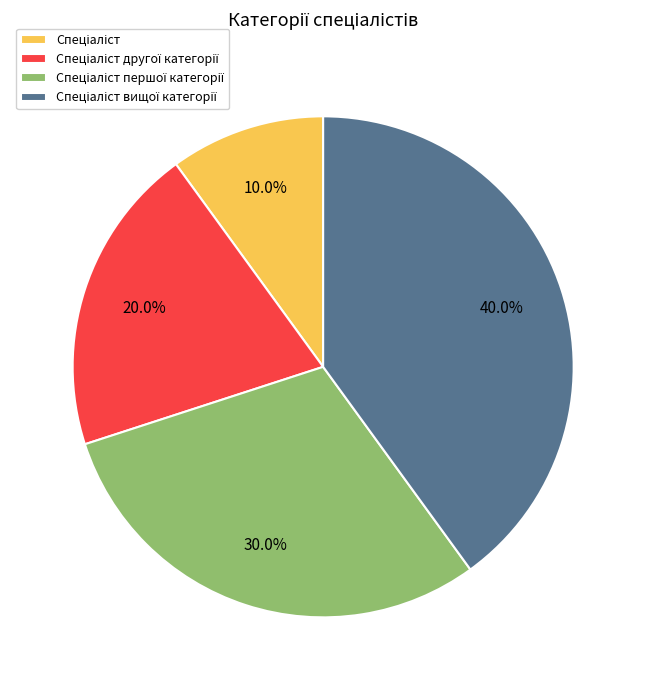

Is there a majority slice in this chart?

No